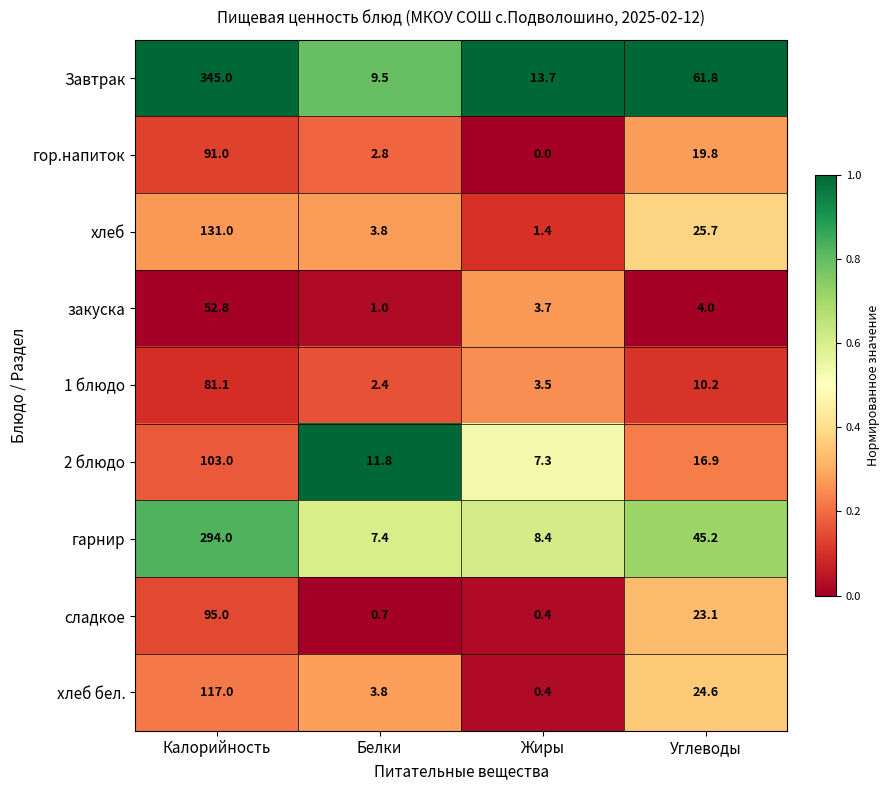

The Завтрак series shows 61.8 at Углеводы. True or false?

True